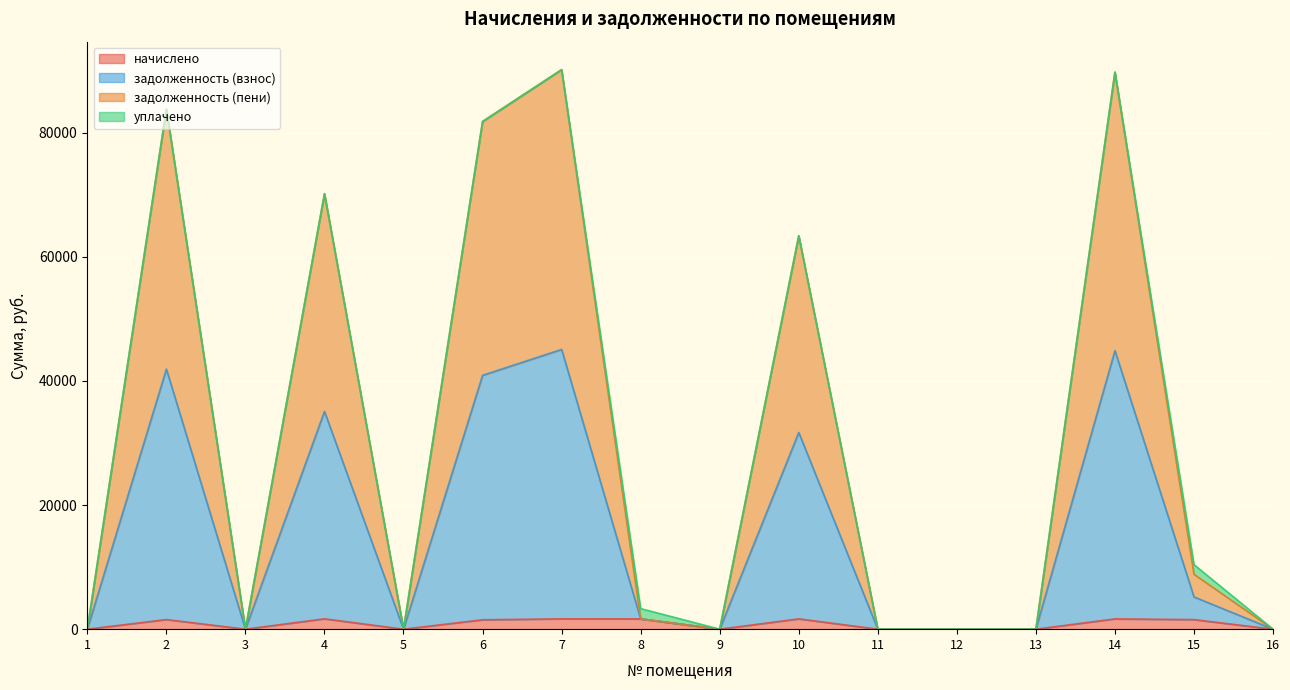

What are all the series names shown in the legend?

начислено, задолженность (взнос), задолженность (пени), уплачено